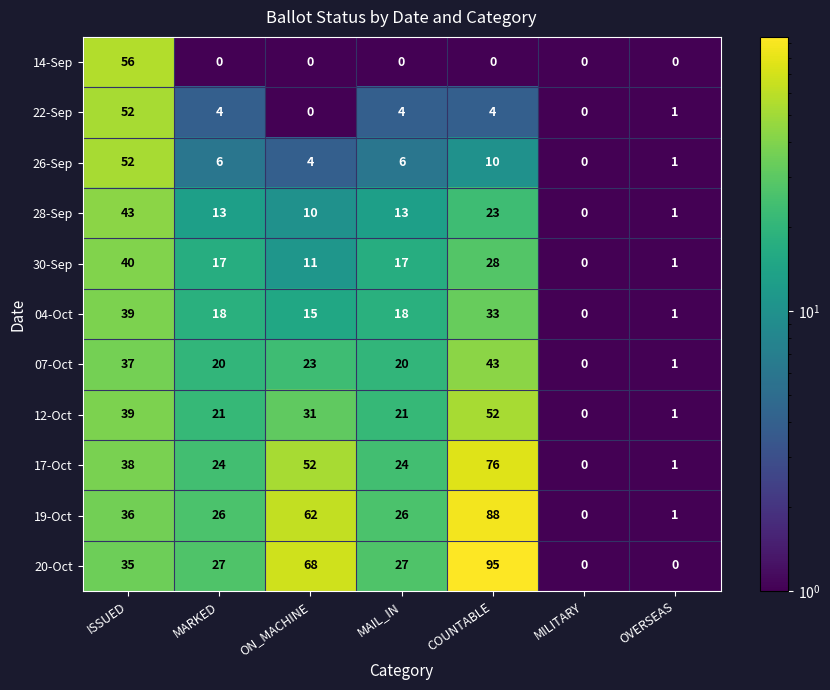

Which series has the widest spread of values?

20-Oct